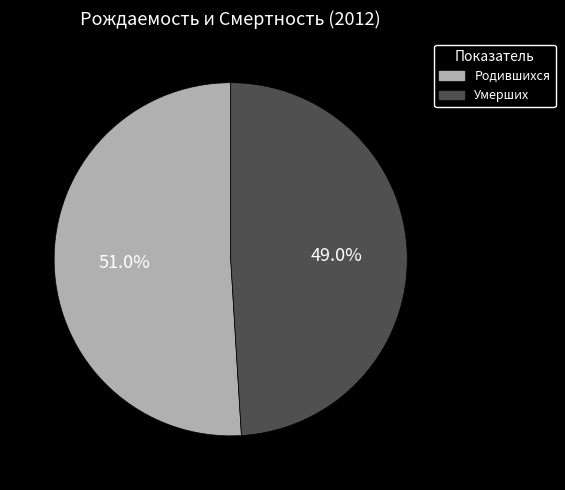

To the nearest percent, what portion does Умерших represent?

49%